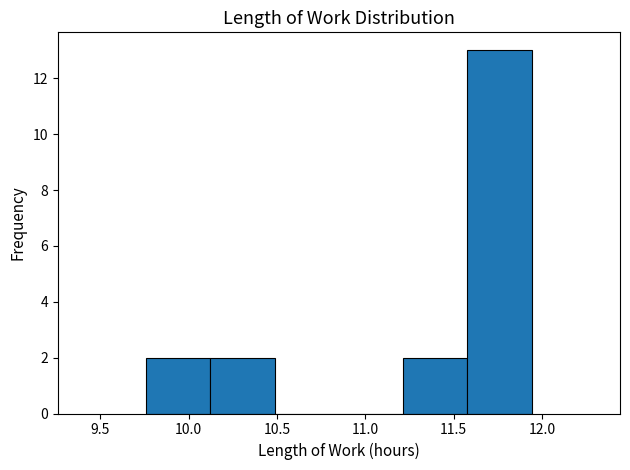

Reading left to right, transcribe this chart: for each bar, give the range it covers on the x-axis and its height. Neither the bar edges nor the heights are printed on the chart, so give them approximately, as read against the axes.

9.75 to 10.10: 2
10.10 to 10.50: 2
10.50 to 10.85: 0
10.85 to 11.20: 0
11.20 to 11.60: 2
11.60 to 11.95: 13